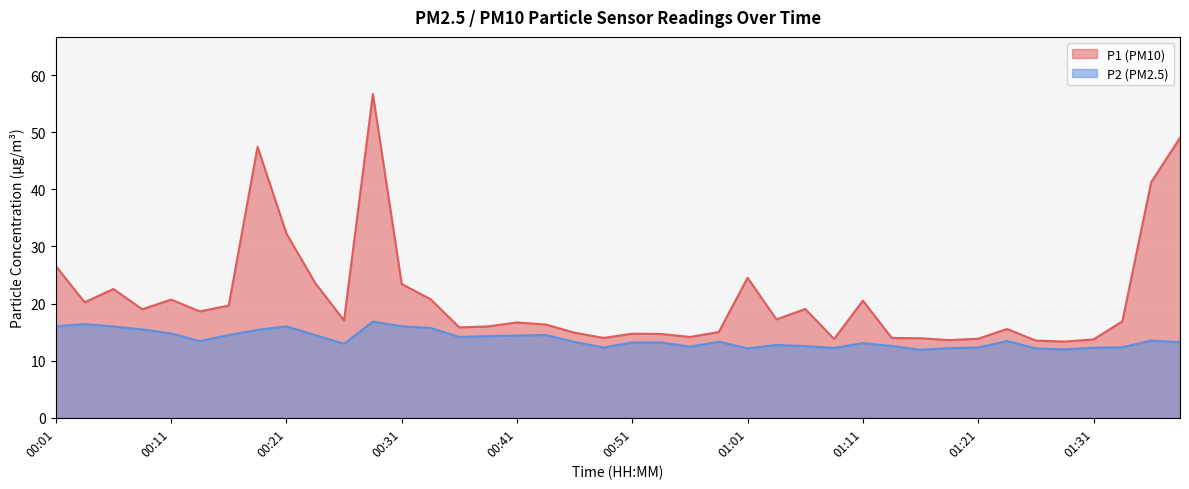

At which category does P1 reach its first local valley?

00:04